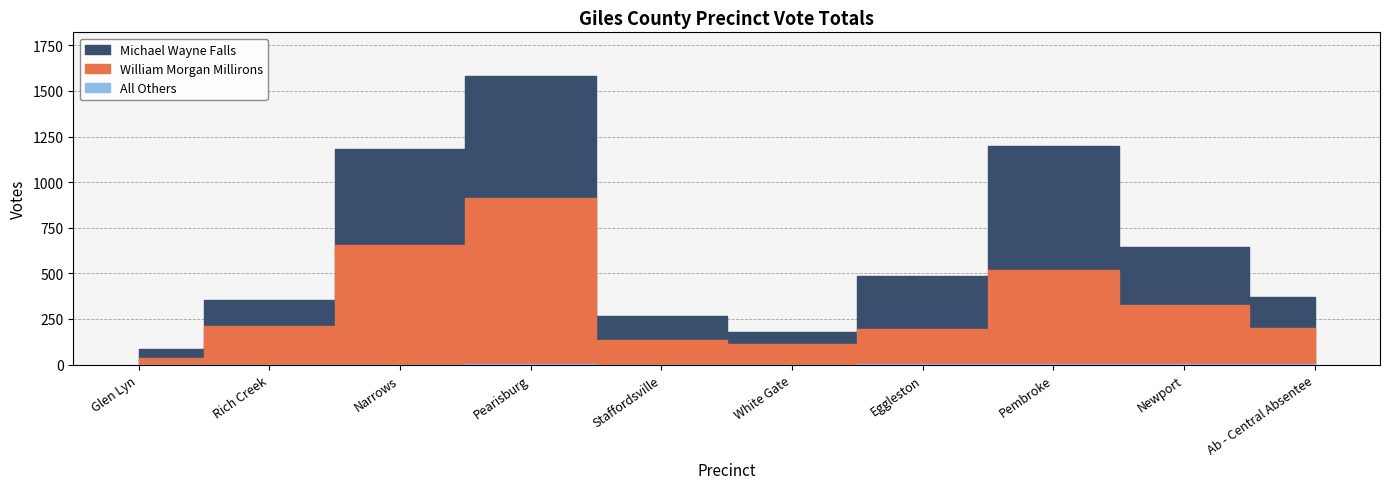

The All Others series shows 1 at Pearisburg. True or false?

False